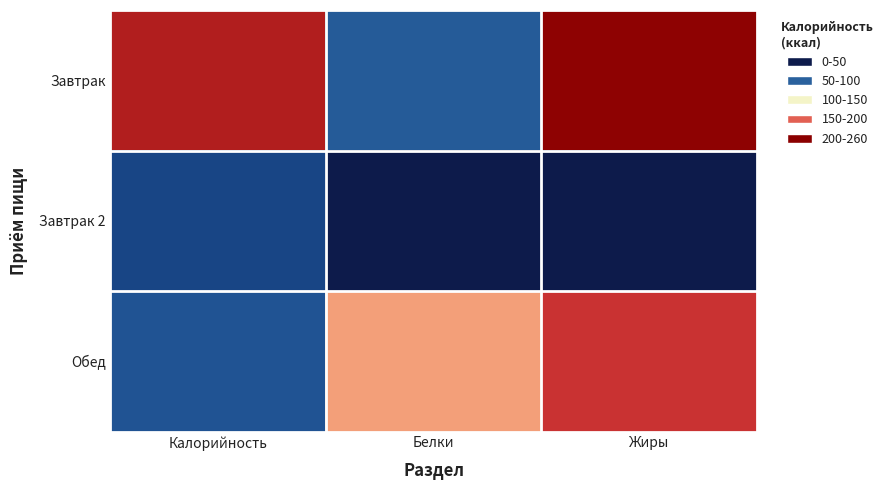

What is the spread (max minus min) of values at Белки?

169.0